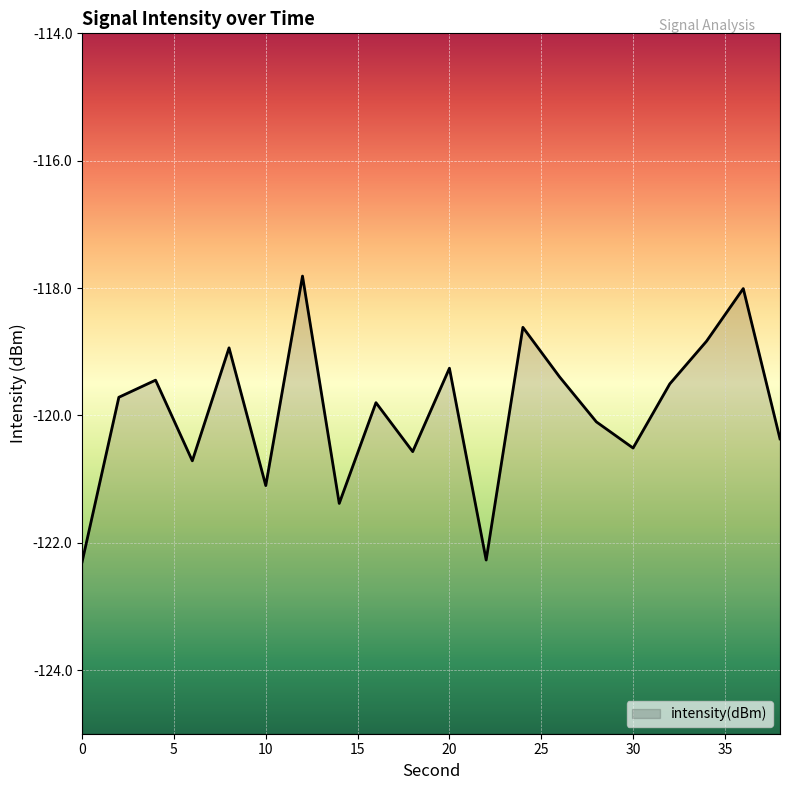

What is the sum of the values at 36 and 38?

-238.4